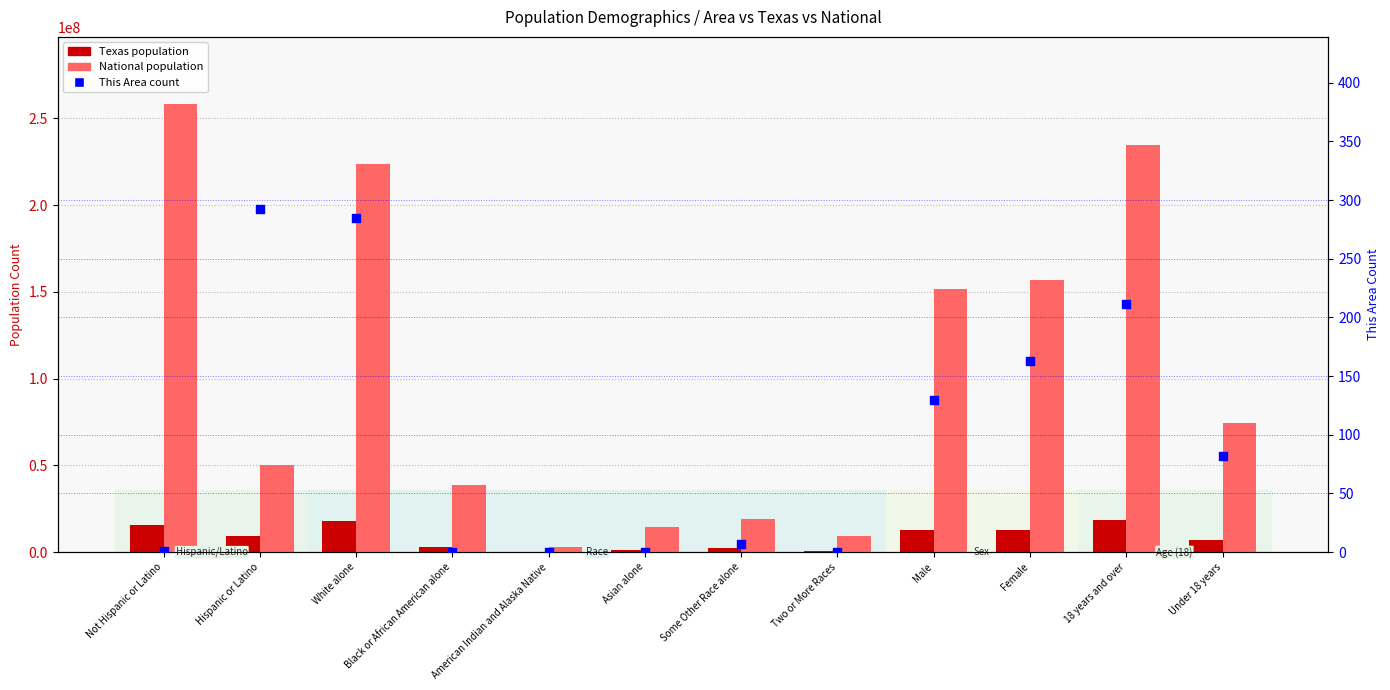

Which series contains the lowest Y value?

This Area